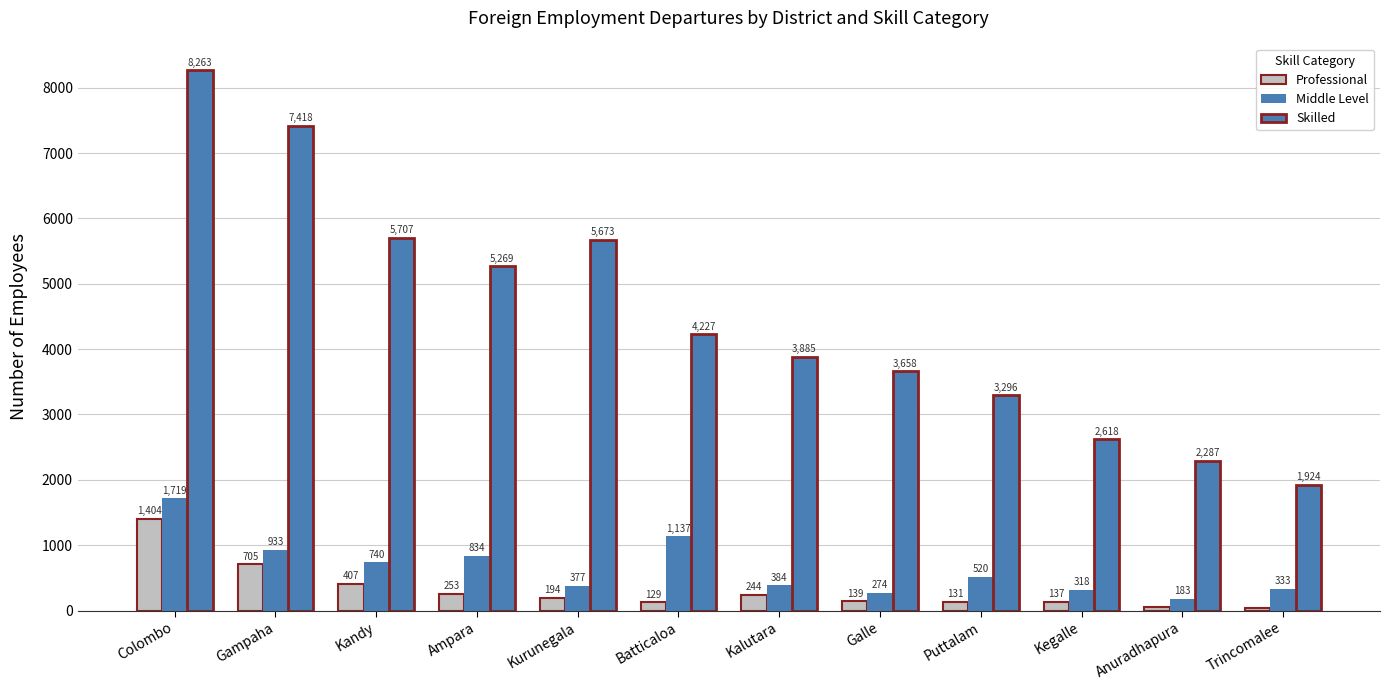

Reading left to right, what are all the values shown in this chart?

Professional: Colombo=1404	Gampaha=705	Kandy=407	Ampara=253	Kurunegala=194	Batticaloa=129	Kalutara=244	Galle=139	Puttalam=131	Kegalle=137	Anuradhapura=62	Trincomalee=43
Middle Level: Colombo=1719	Gampaha=933	Kandy=740	Ampara=834	Kurunegala=377	Batticaloa=1137	Kalutara=384	Galle=274	Puttalam=520	Kegalle=318	Anuradhapura=183	Trincomalee=333
Skilled: Colombo=8263	Gampaha=7418	Kandy=5707	Ampara=5269	Kurunegala=5673	Batticaloa=4227	Kalutara=3885	Galle=3658	Puttalam=3296	Kegalle=2618	Anuradhapura=2287	Trincomalee=1924